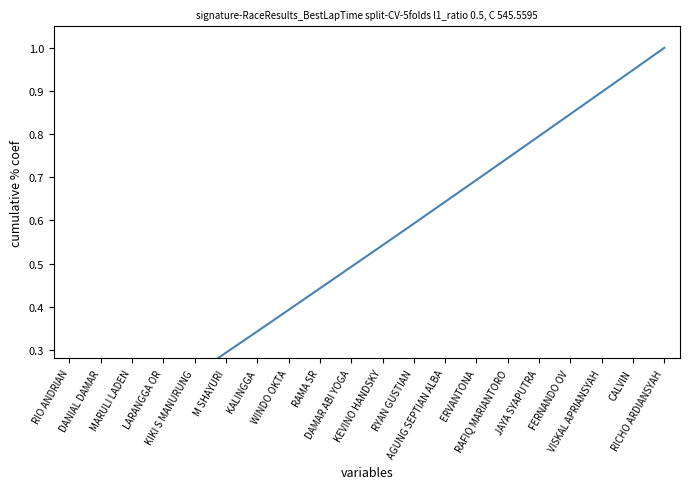

Read the value at AGUNG SEPTIAN ALBA.

0.6